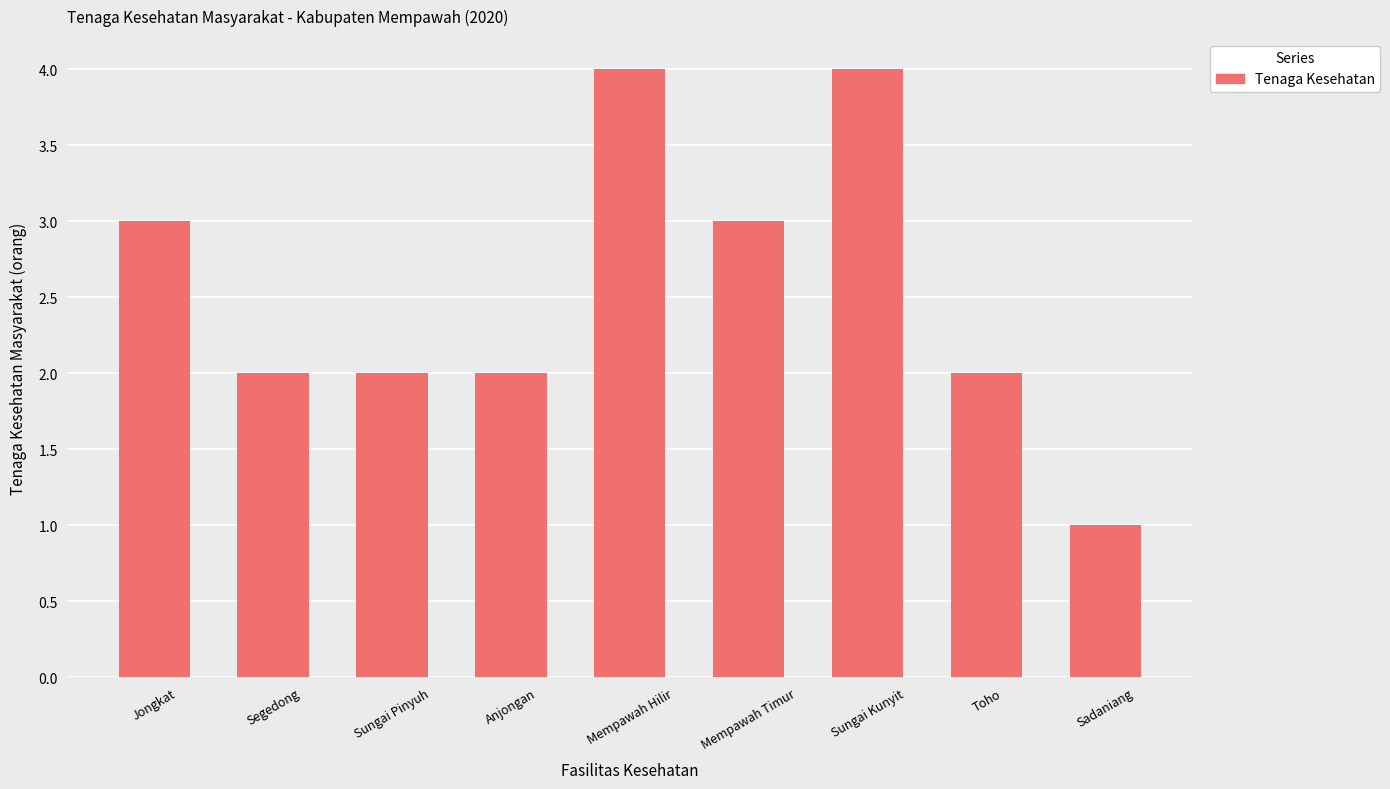

What is the label of the 4th bar from the left?

Anjongan